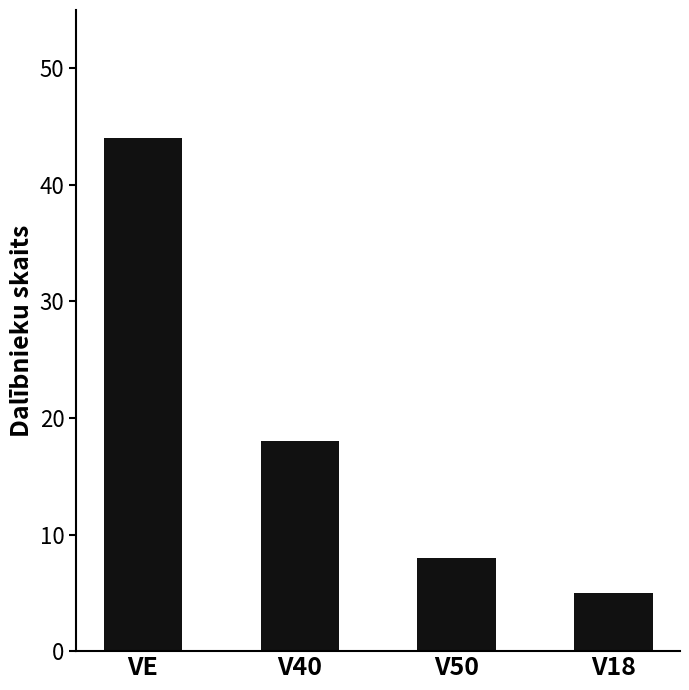

True or false: the data shows 18 at V40.

True